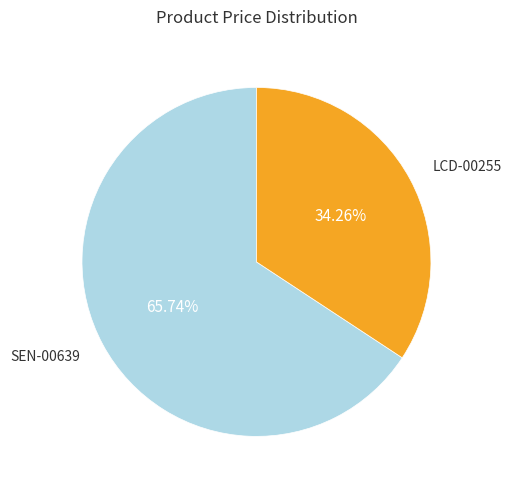

What percentage is the SEN-00639 slice, to the nearest percent?

66%